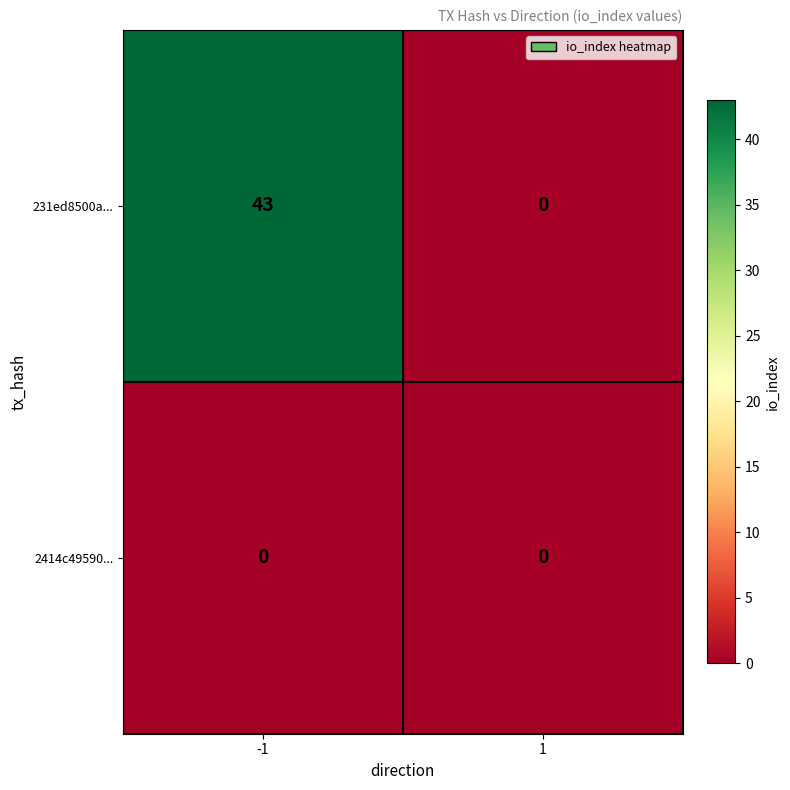

What is the sum of all 231ed8500a... values?

43